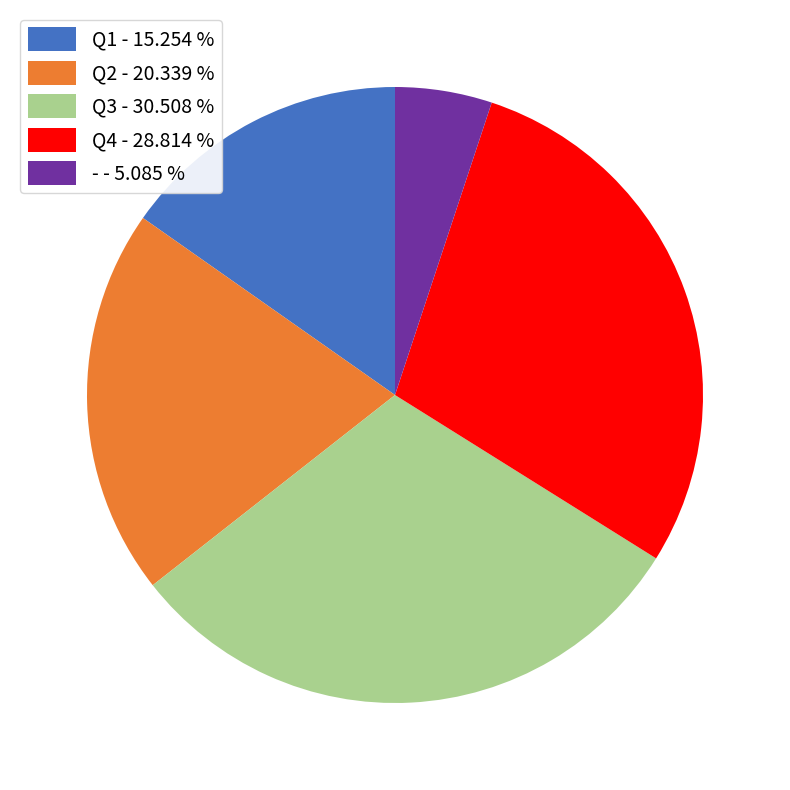

Is there any slice that represents more than half of the pie?

No